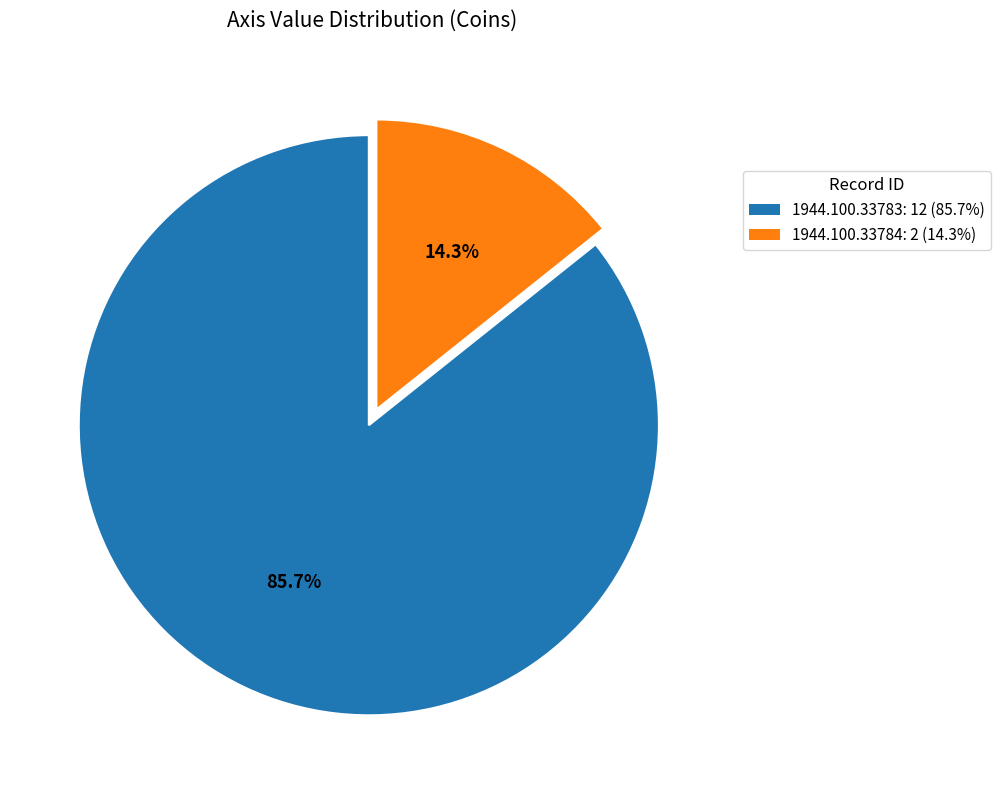

What percentage is NOT represented by 1944.100.33784?

85.7%